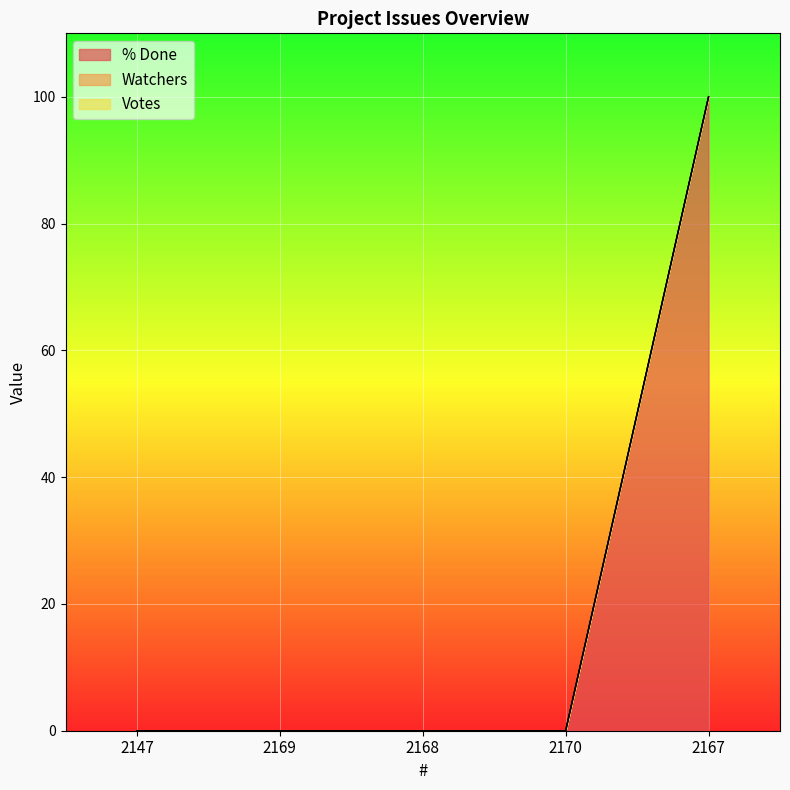

True or false: Watchers and % Done intersect in this chart.

False